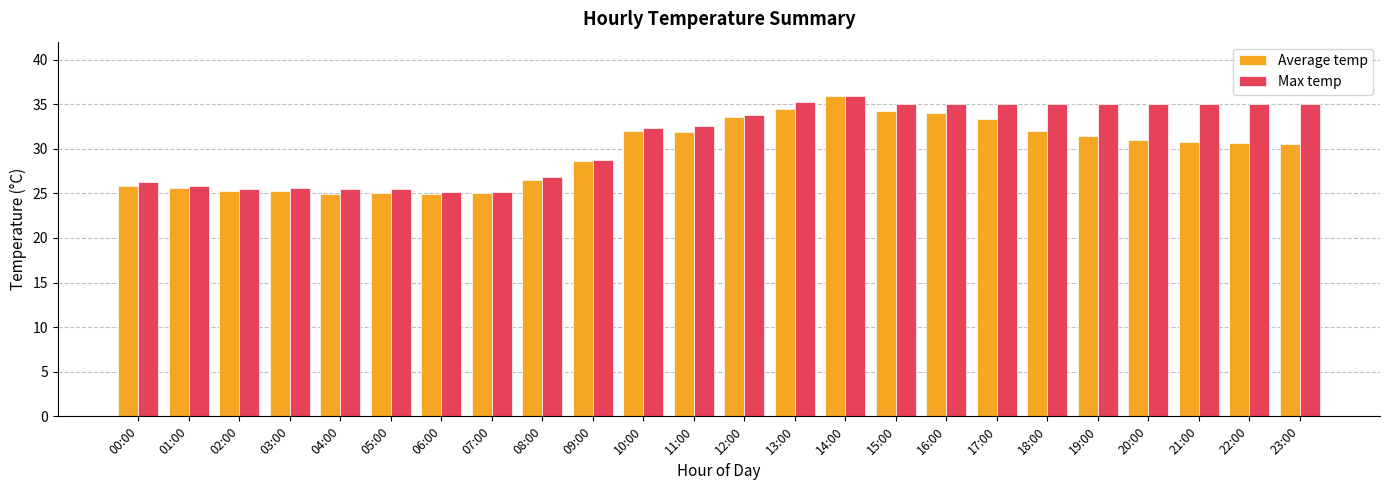

The Max temp series shows 10.7 at 04:00. True or false?

False